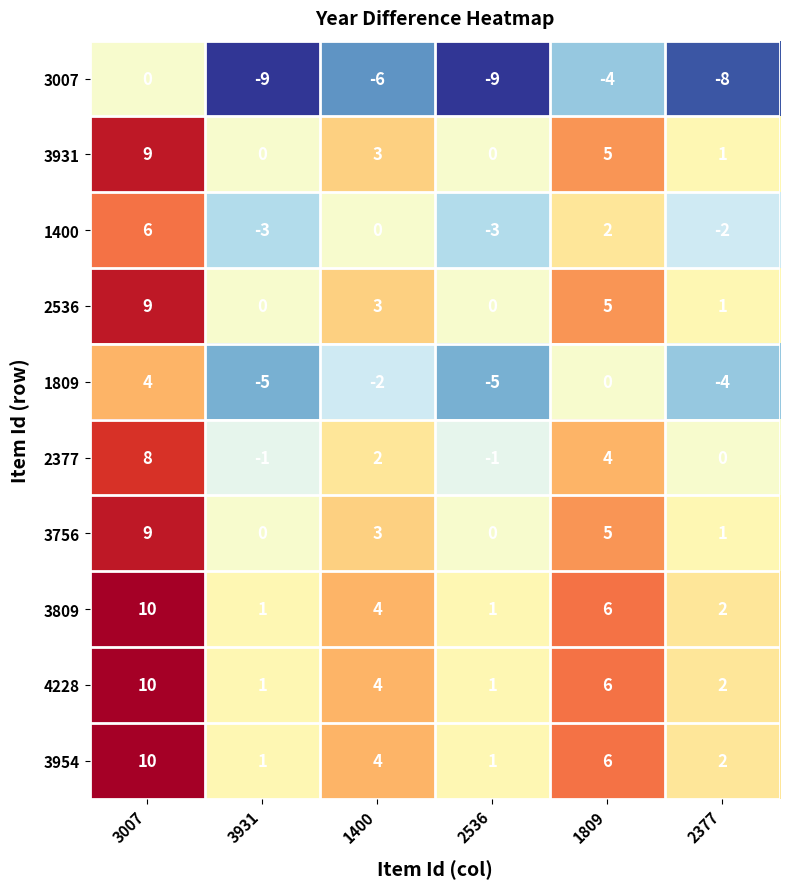

Is the value of 3756 at 2536 greater than the value of 4228 at 2377?

No